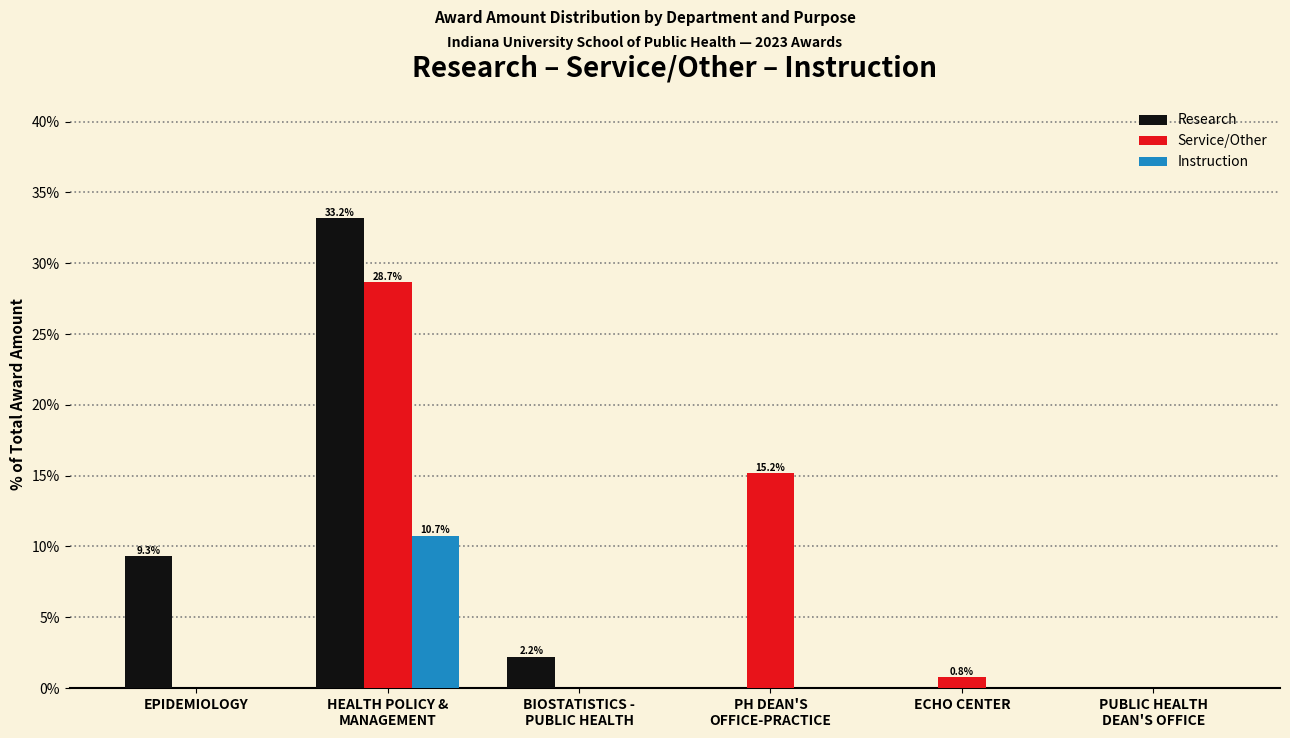

What is the maximum value for Service/Other?

28.7